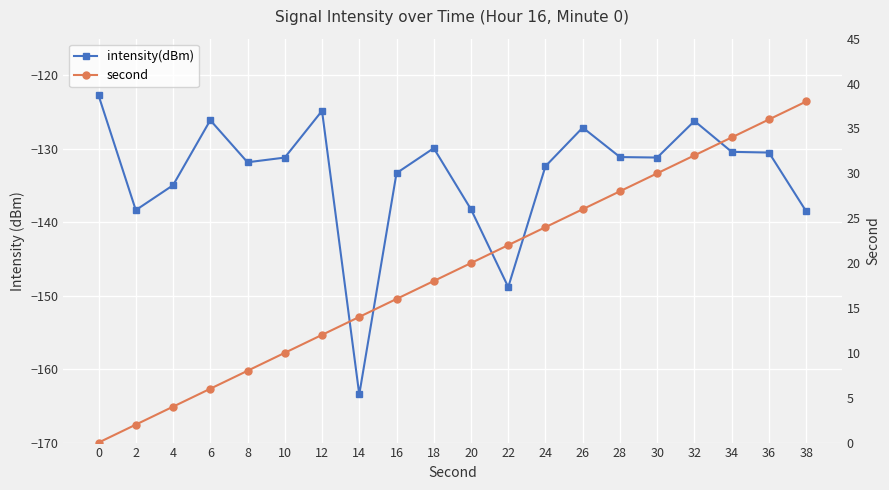

Read the intensity(dBm) value at 0.

-122.7